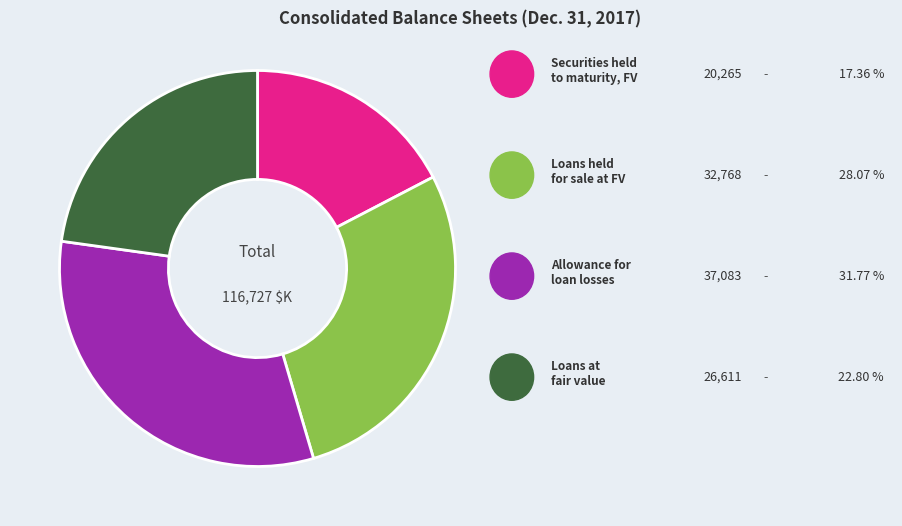

Count the number of slices in the pie.

4